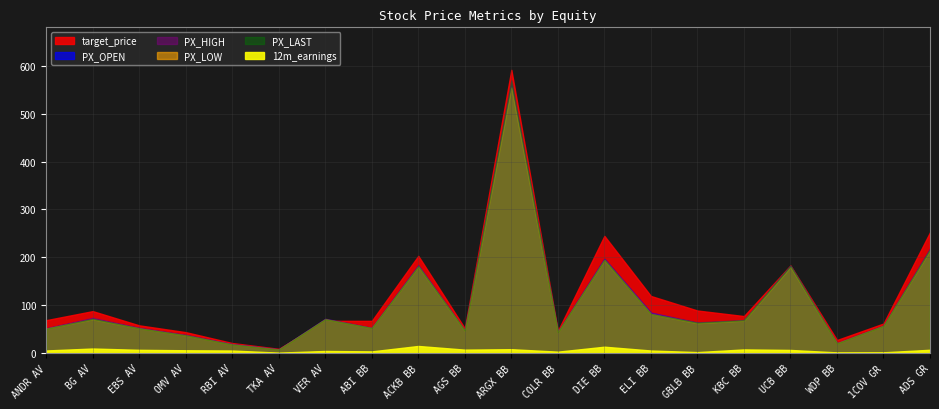

What is the highest value of the PX_LAST series?

569.6